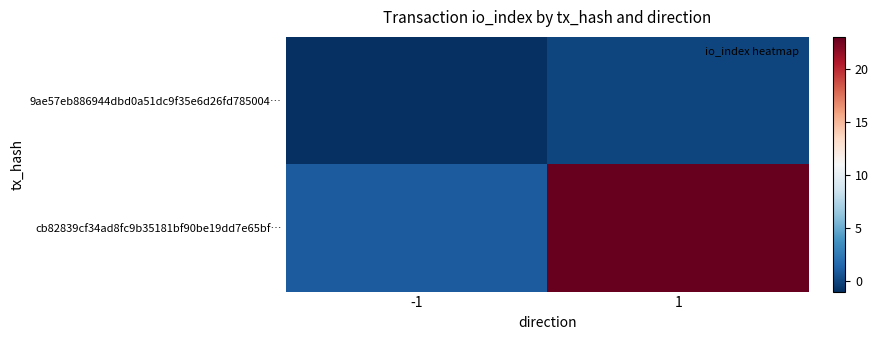

What is the smallest value displayed?

-1